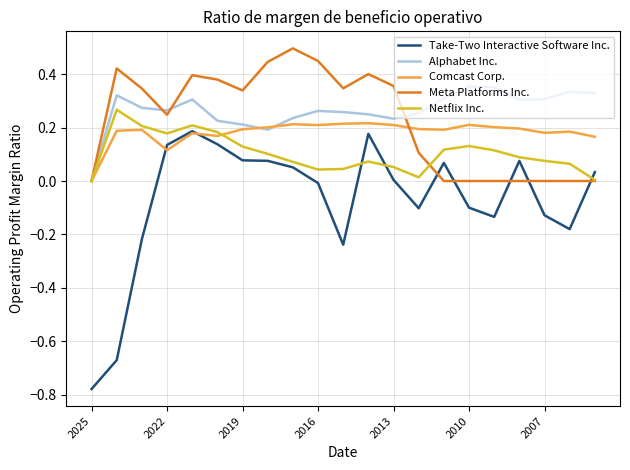

How many lines are shown in the chart?

5